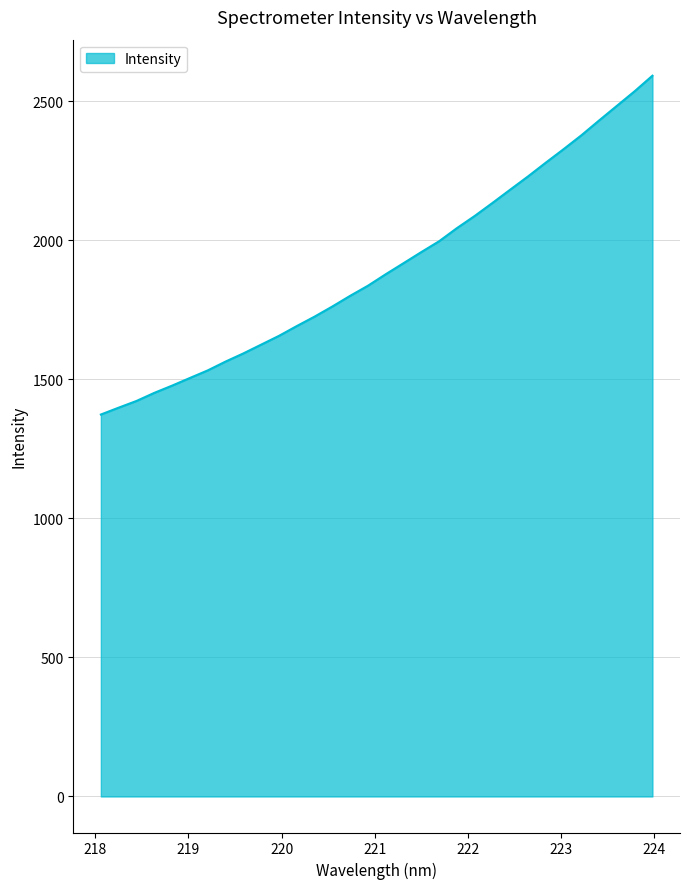

What is the minimum value shown in the chart?

1373.3